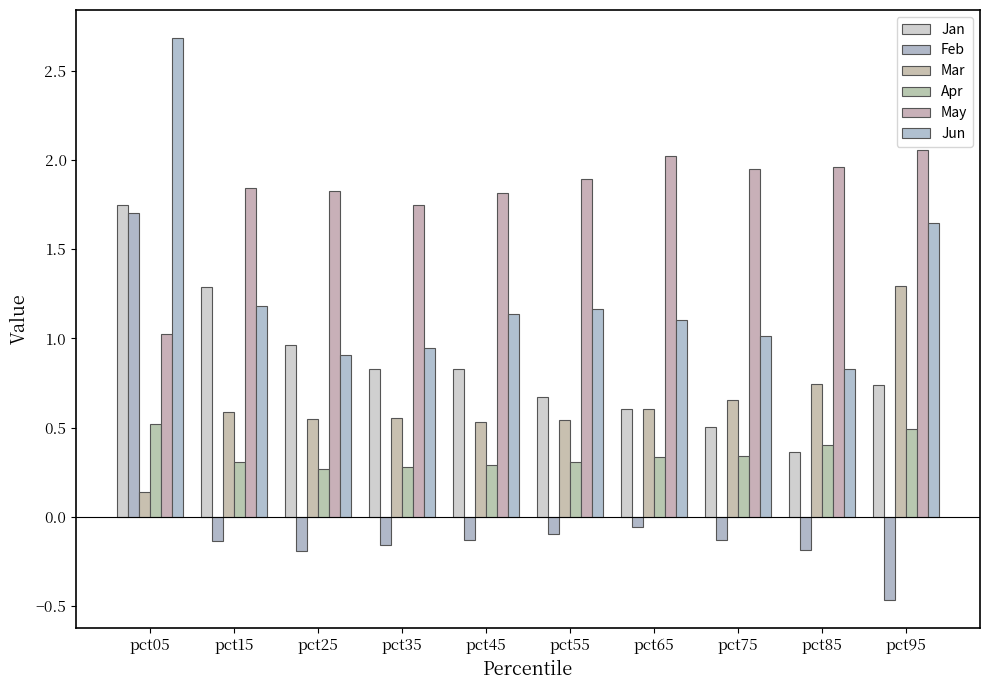

At which label does Jan reach its peak?

pct05